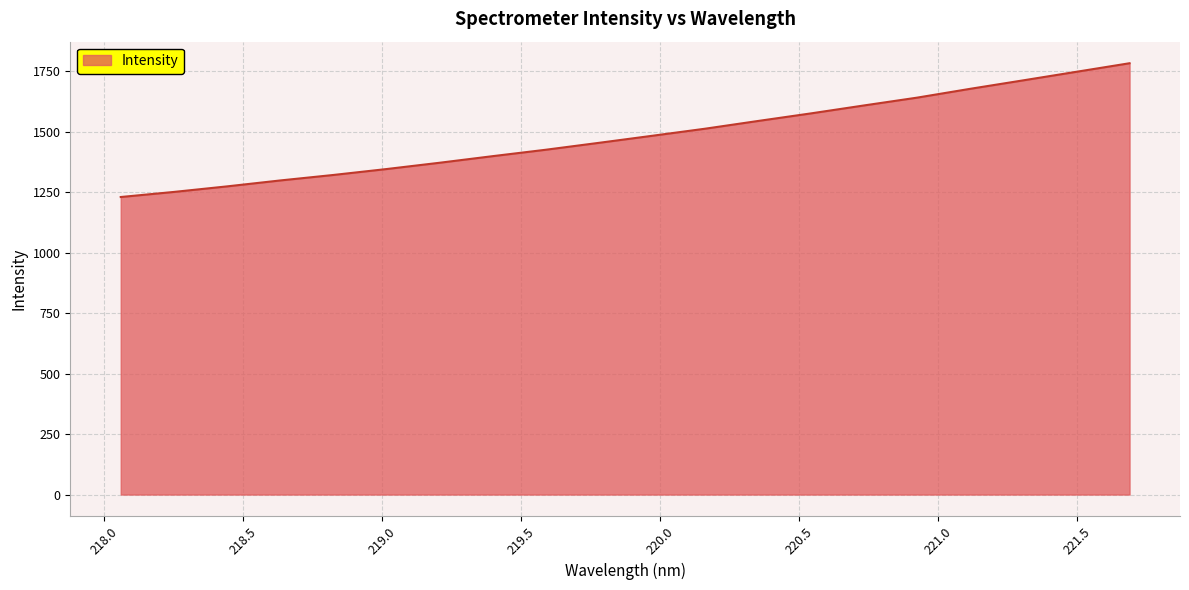

What is the maximum value shown in the chart?

1783.6